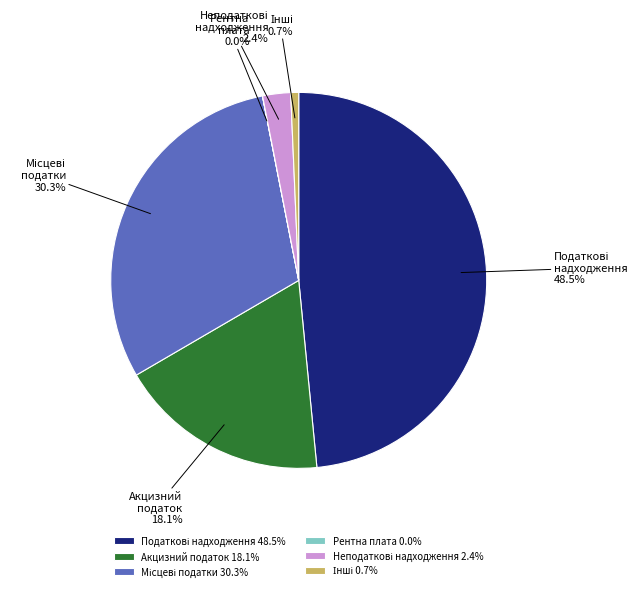

Is Акцизний податок the majority of the pie?

No